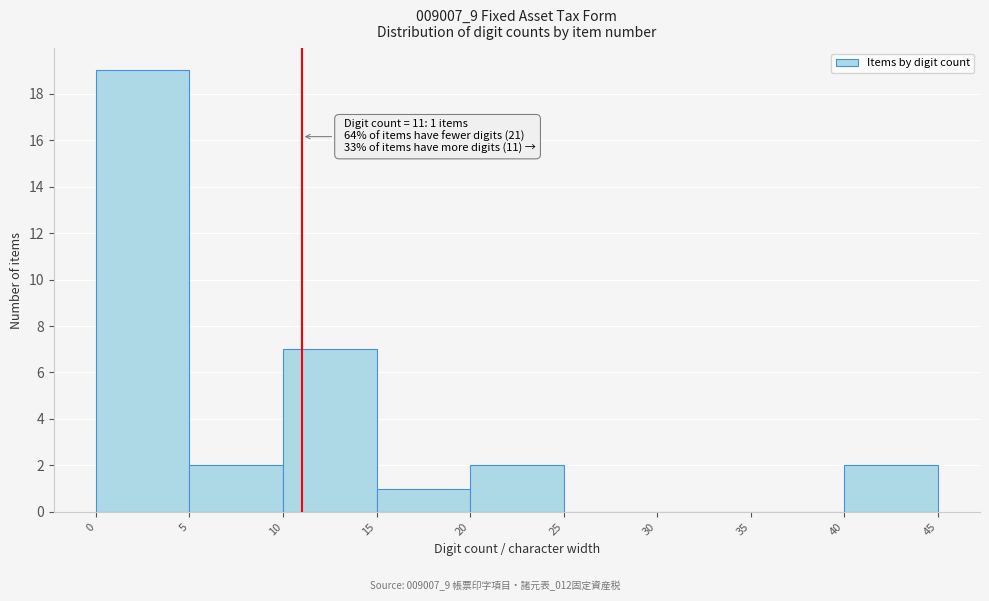

Over which range of the x-axis is the bar tallest?

0 to 5